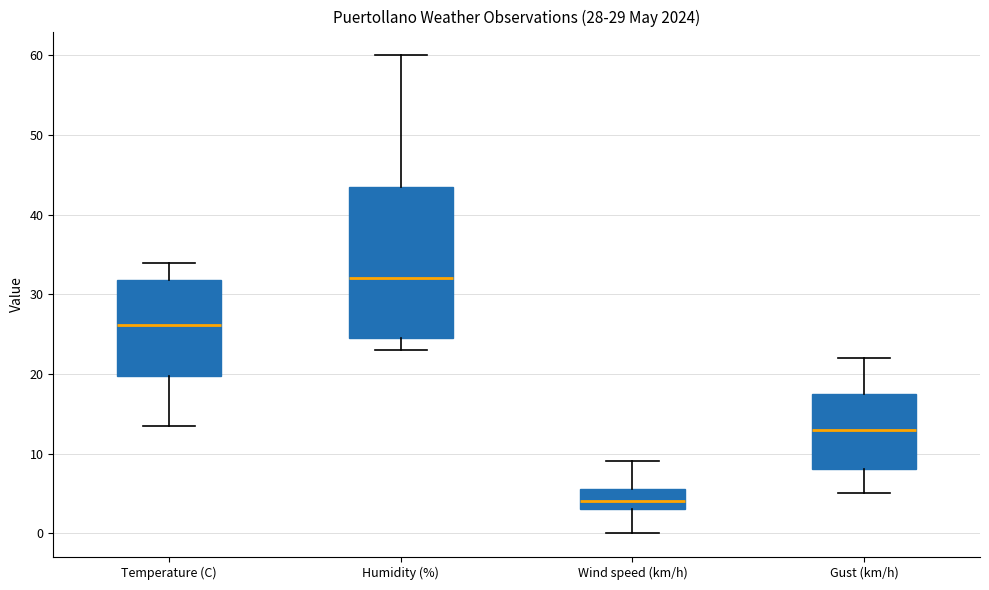

Which box has the lowest median line?

Wind speed (km/h)